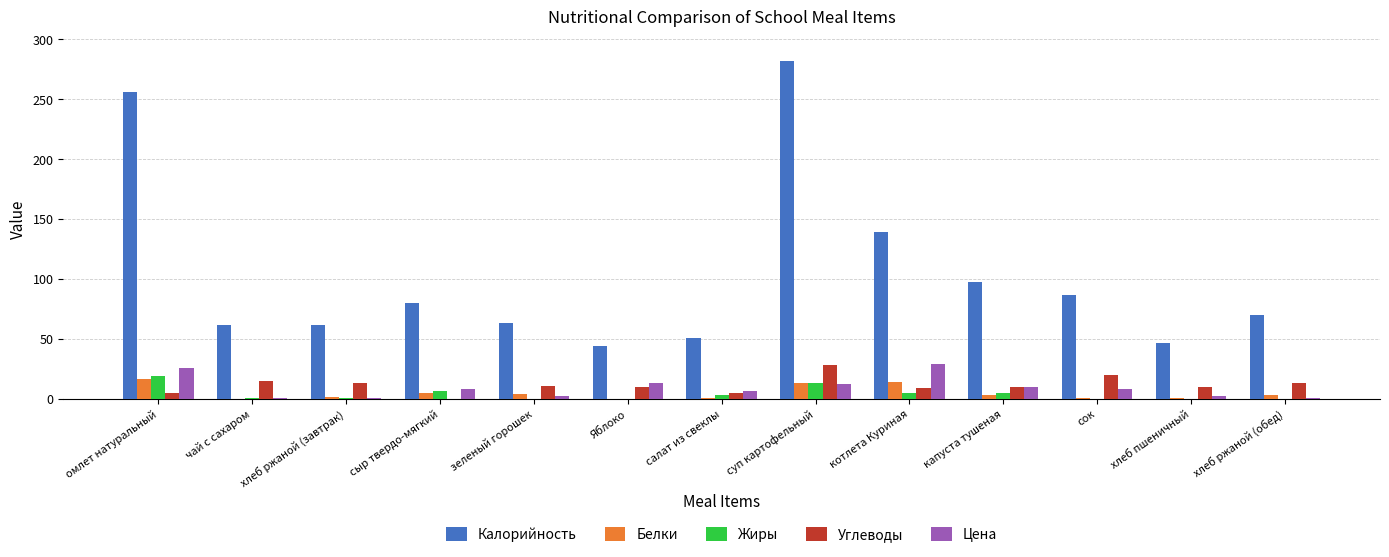

Is it true that Калорийность equals 43.3 at хлеб ржаной (обед)?

False